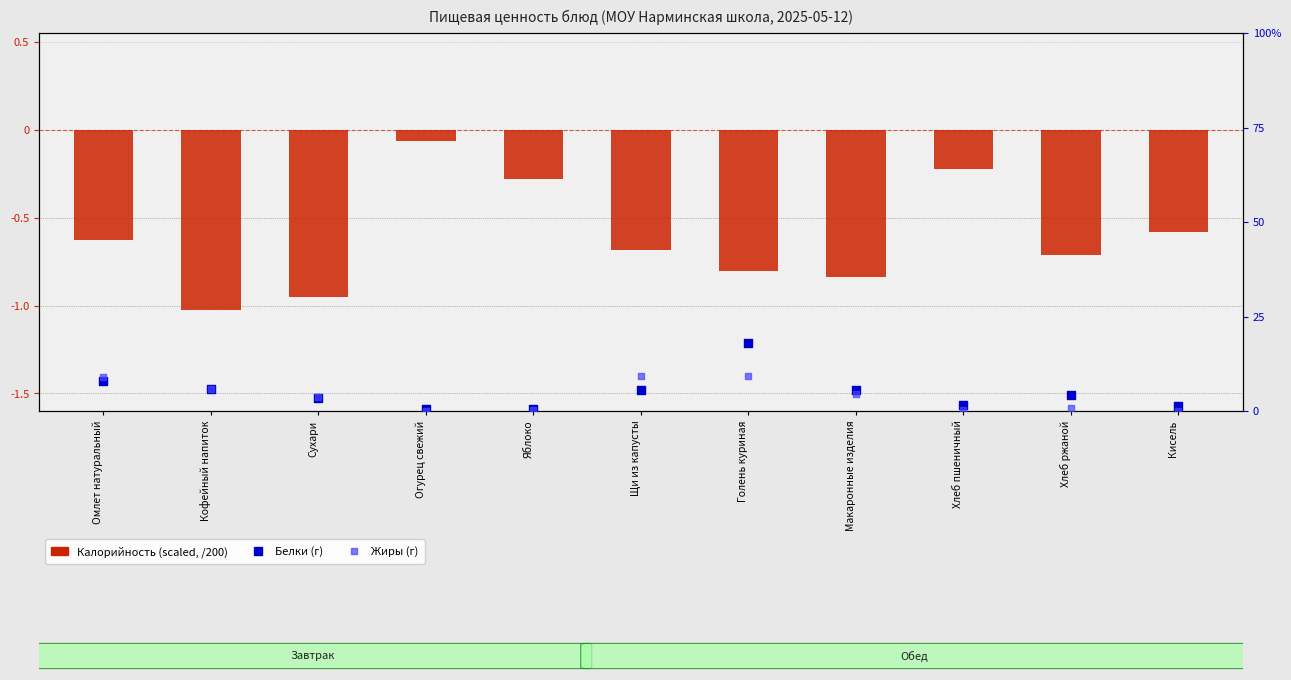

What are all the series names shown in the legend?

Калорийность (scaled), Белки (г), Жиры (г)